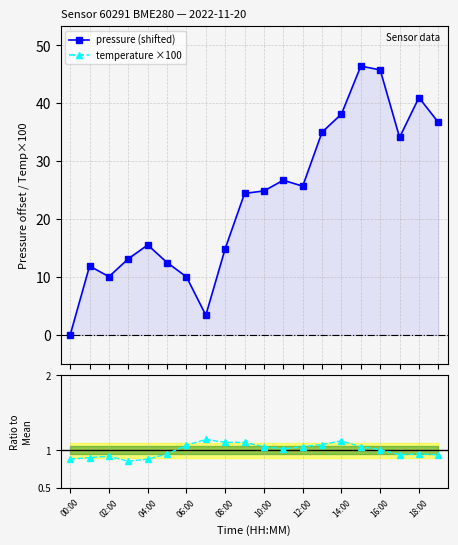

Is it true that temperature ×100 equals 114.0 at 18:00?

True